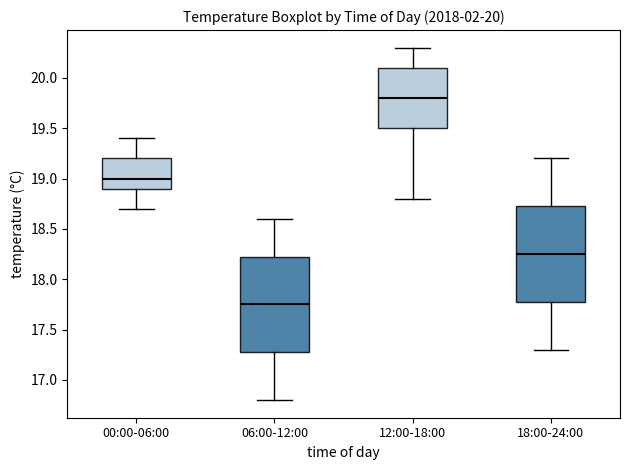

Reading left to right, read every box against the y-axis: the position of its median line, the range the box covers, and the ends of its whiskers. The values are not printed on the chart, so give them approximately, as read against the axis.

00:00-06:00: median 19.00, box 18.90 to 19.20, whiskers 18.70 to 19.40
06:00-12:00: median 17.75, box 17.30 to 18.25, whiskers 16.80 to 18.60
12:00-18:00: median 19.80, box 19.50 to 20.10, whiskers 18.80 to 20.30
18:00-24:00: median 18.25, box 17.80 to 18.75, whiskers 17.30 to 19.20